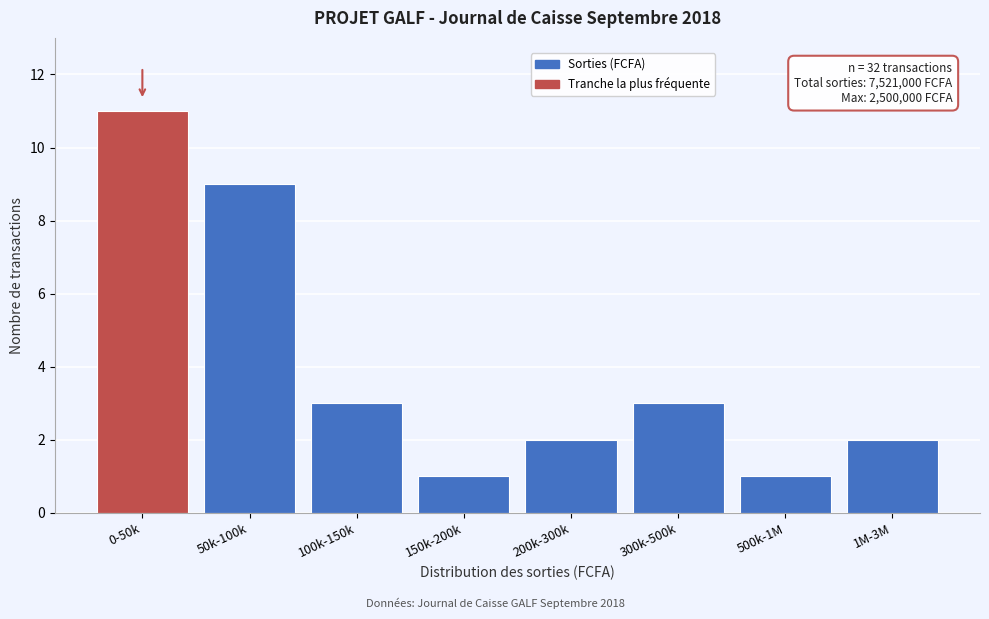

Reading left to right, extract all data points from this chart.

11	9	3	1	2	3	1	2